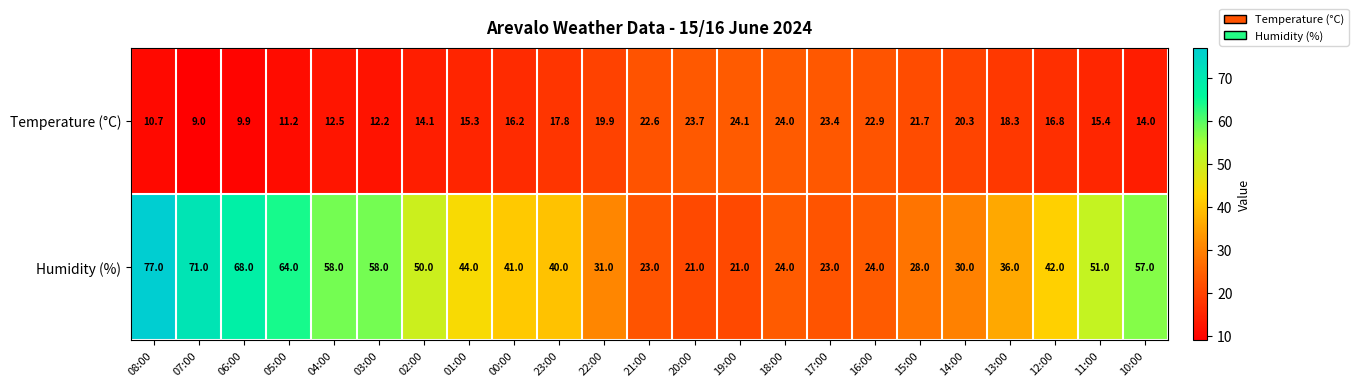

List the series in order of their peak value, lowest first.

Temperature (°C), Humidity (%)